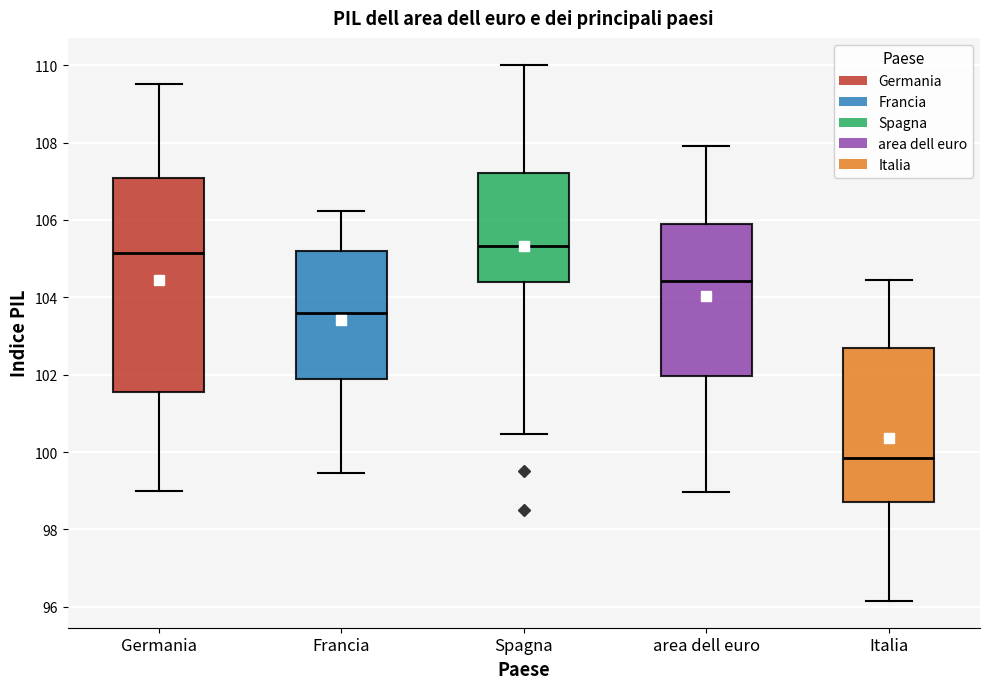

Comparing the boxes themselves (not the whiskers), which one is the tallest?

Germania